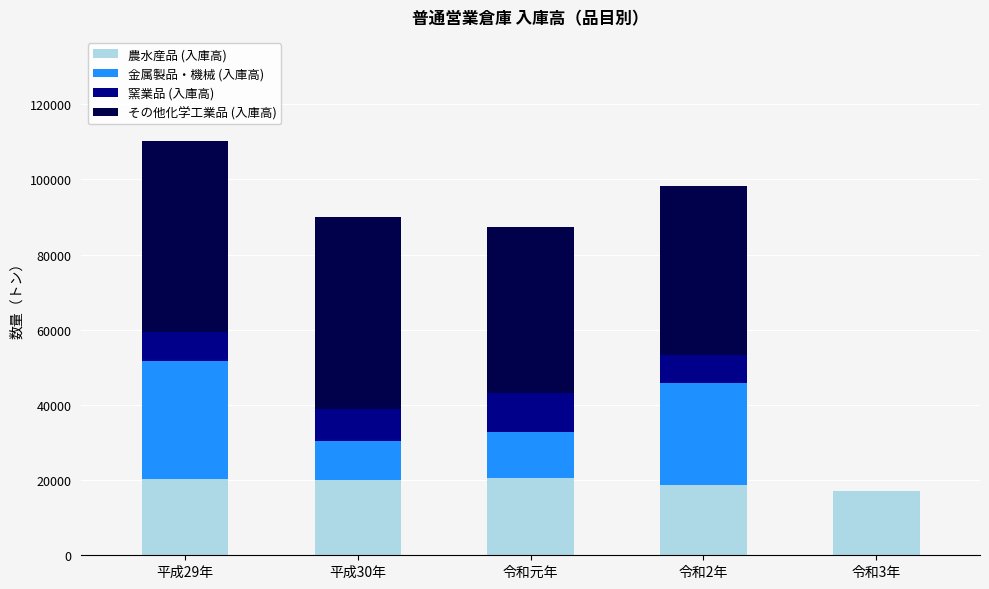

Does the chart contain stacked bars?

Yes